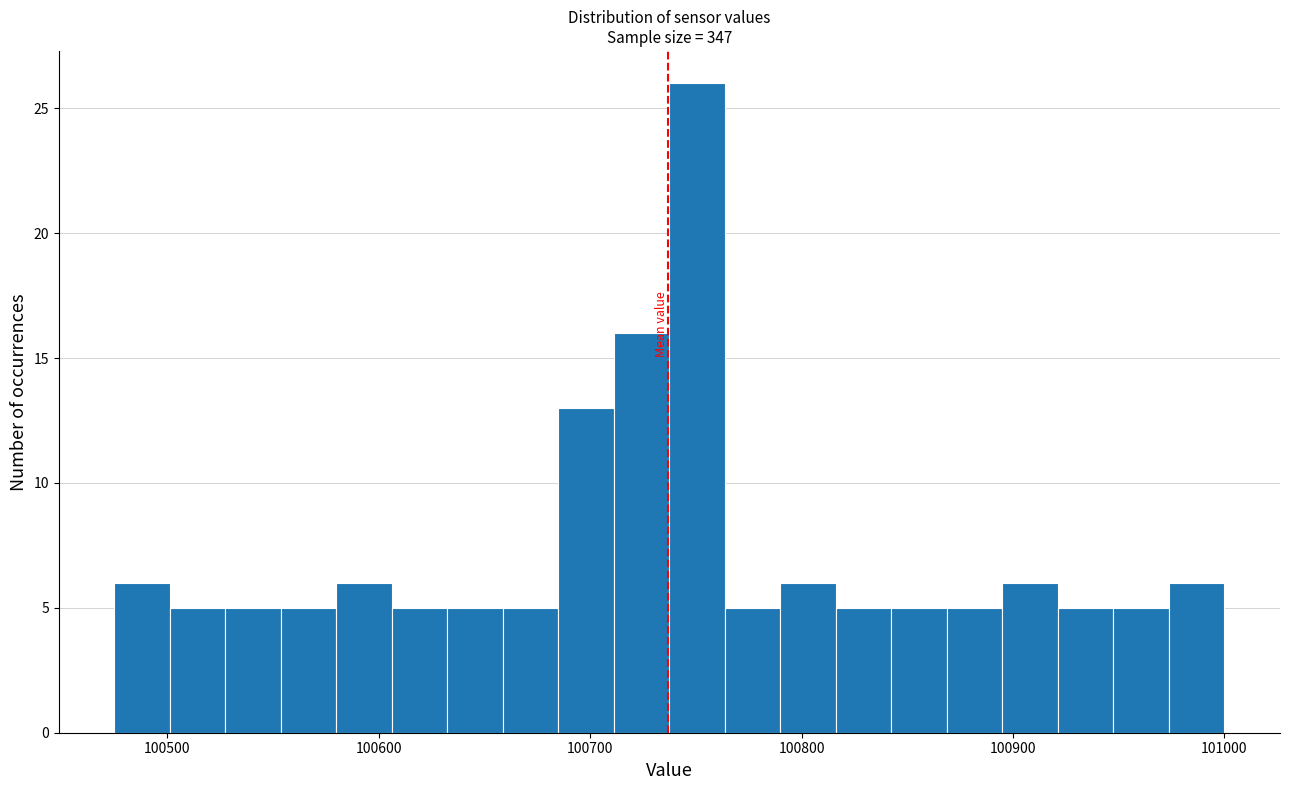

Read against the x-axis, roughly where is the centre of the tallest bar?

100750